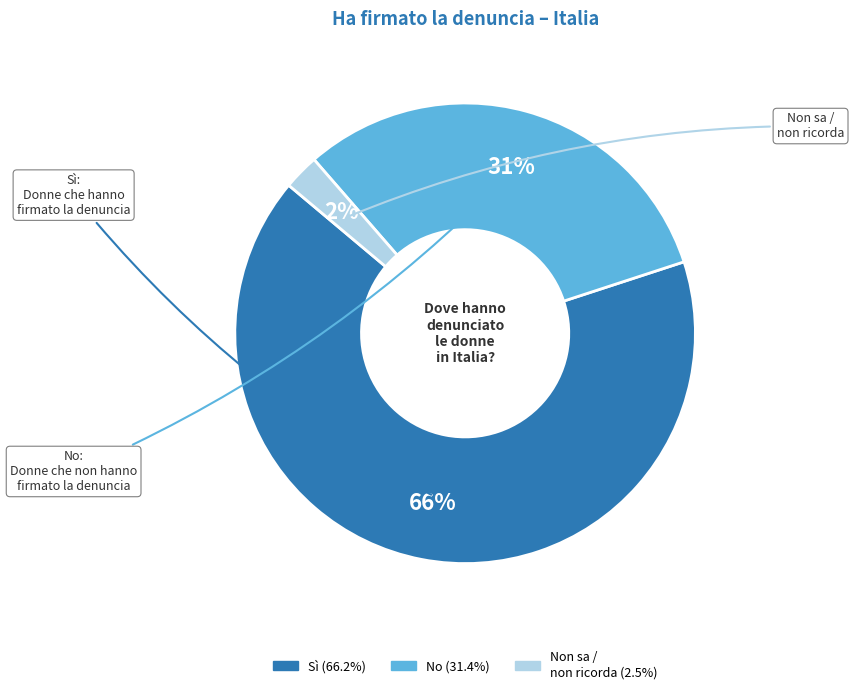

Does any single category account for the majority?

Yes